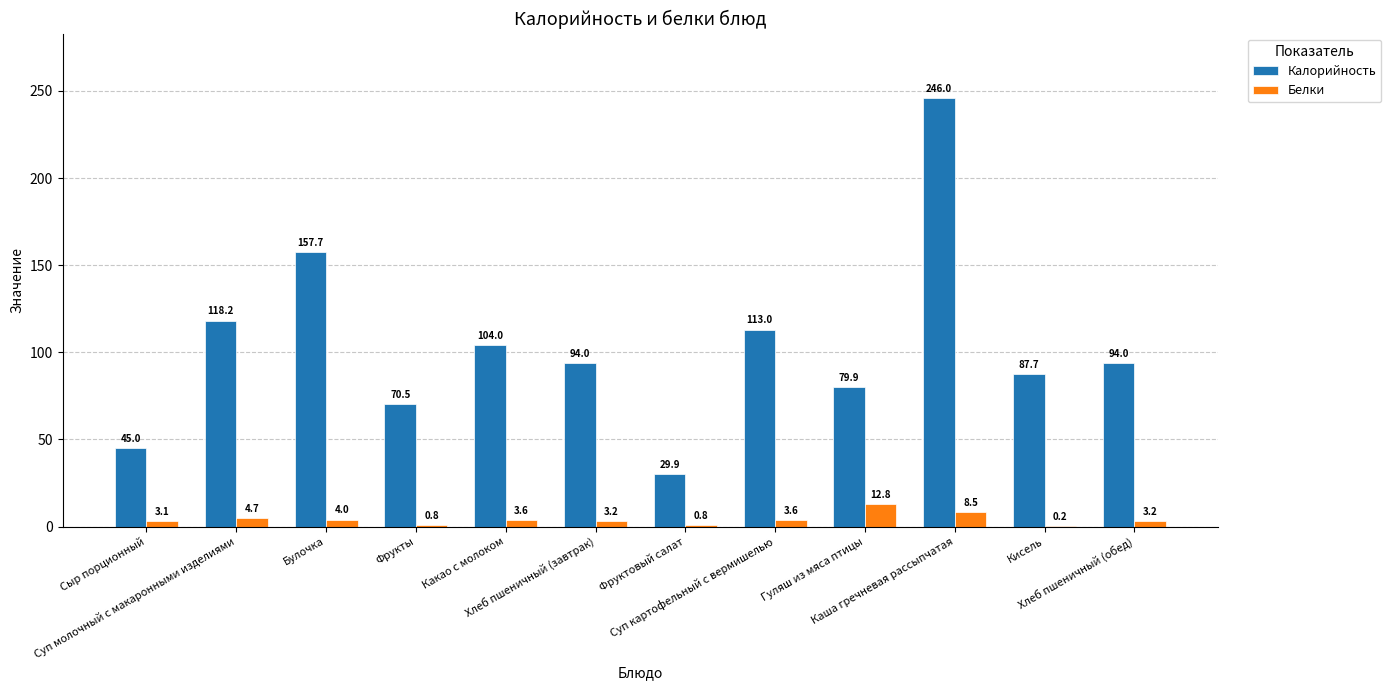

What is the greatest value displayed?

246.0